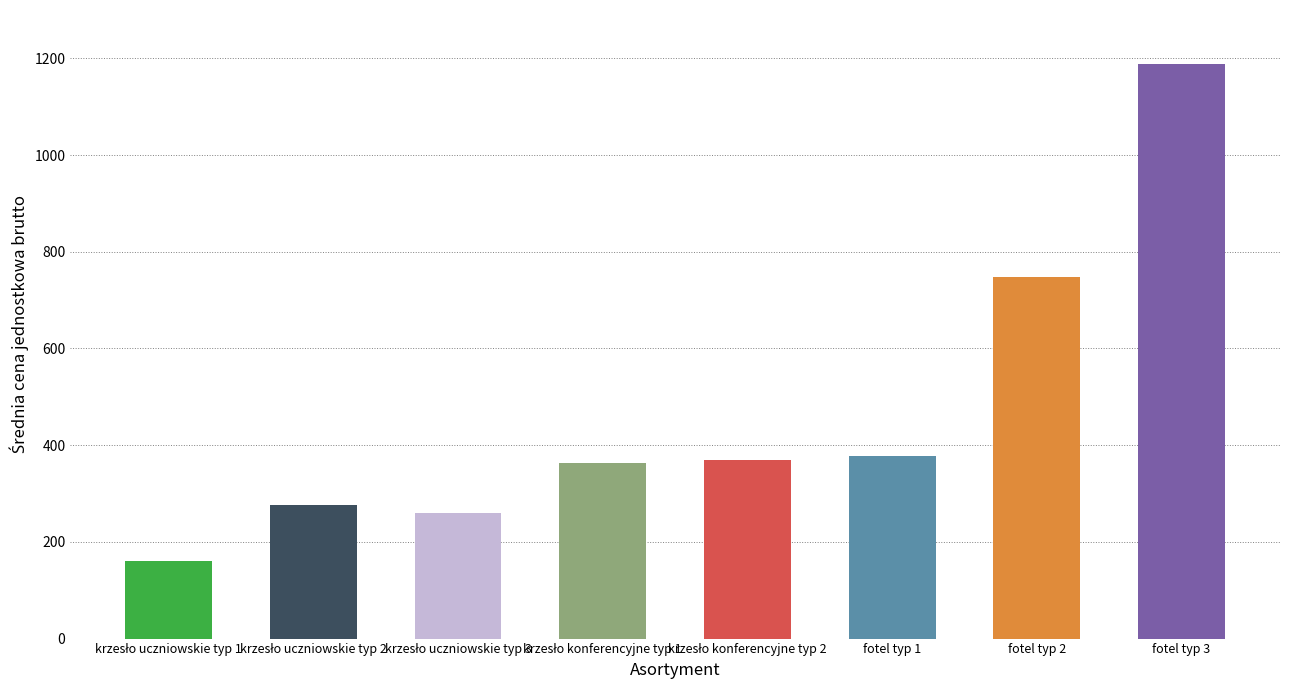

What position from the left is krzesło konferencyjne typ 1?

4